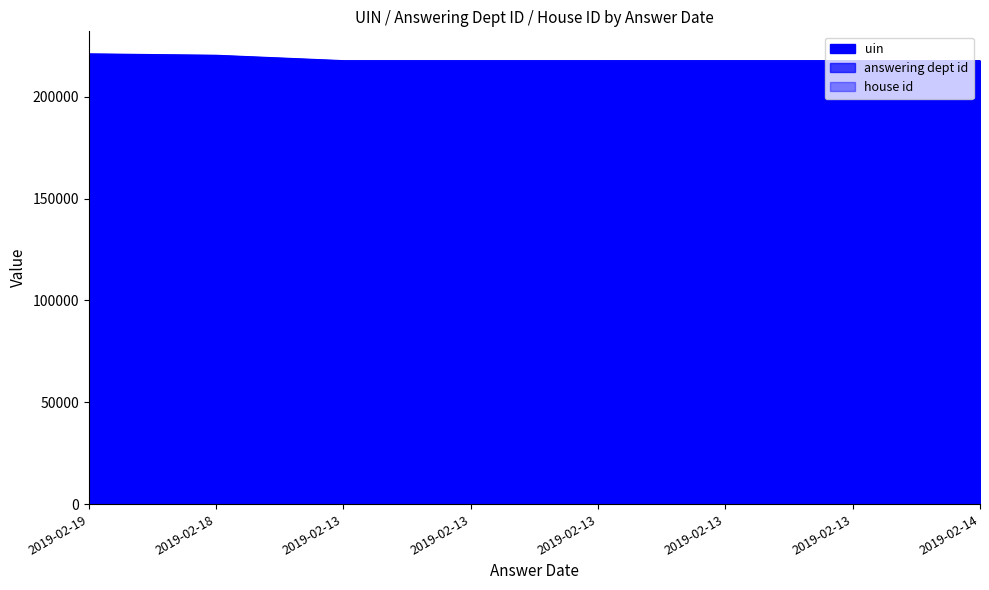

Which series has the largest range (max minus min)?

uin